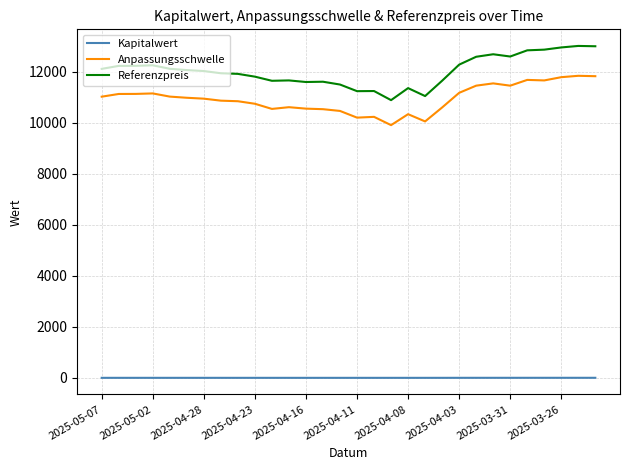

True or false: Kapitalwert and Referenzpreis intersect in this chart.

False